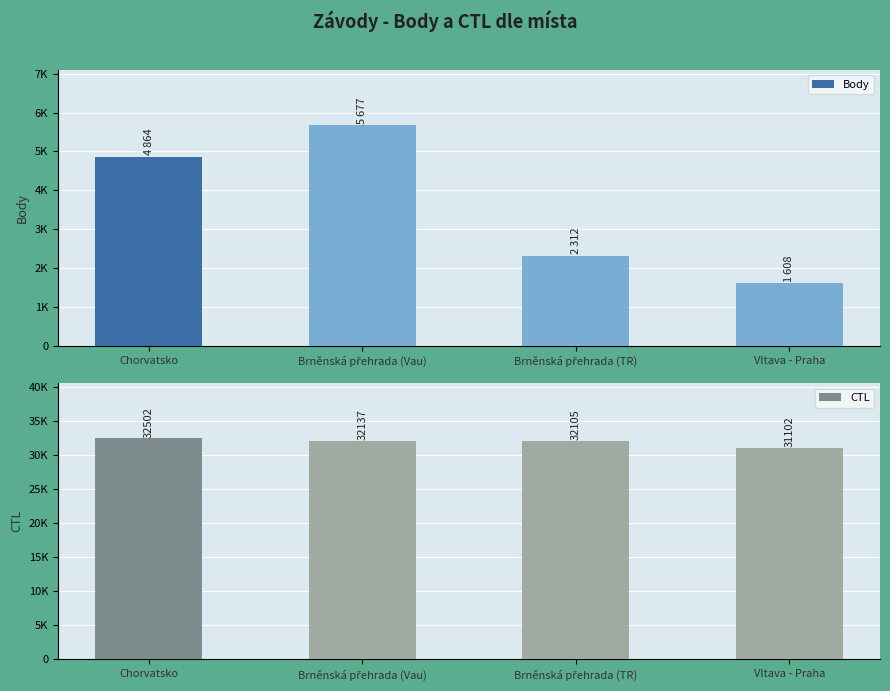

Rank the series by their maximum value, from highest to lowest.

CTL, Body